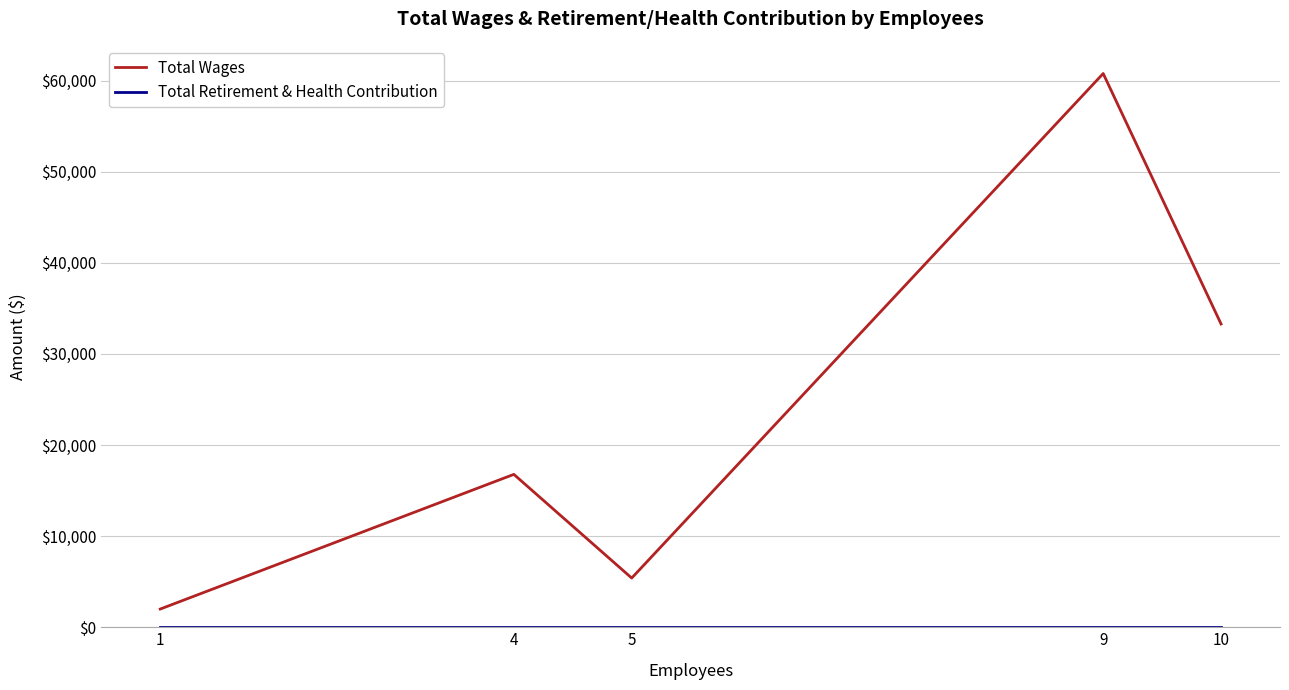

What is the difference between the maximum and second lowest values in the Total Wages series?

55385